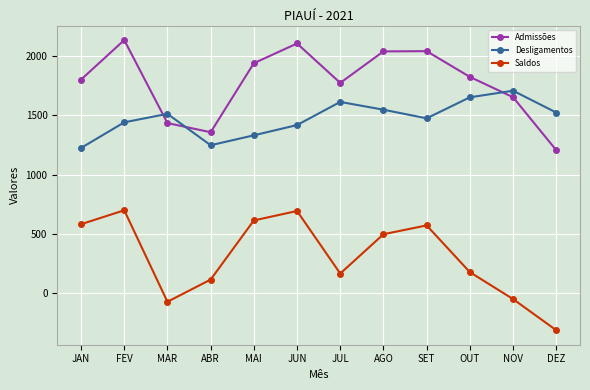

Rank the series by their maximum value, from highest to lowest.

Admissões, Desligamentos, Saldos